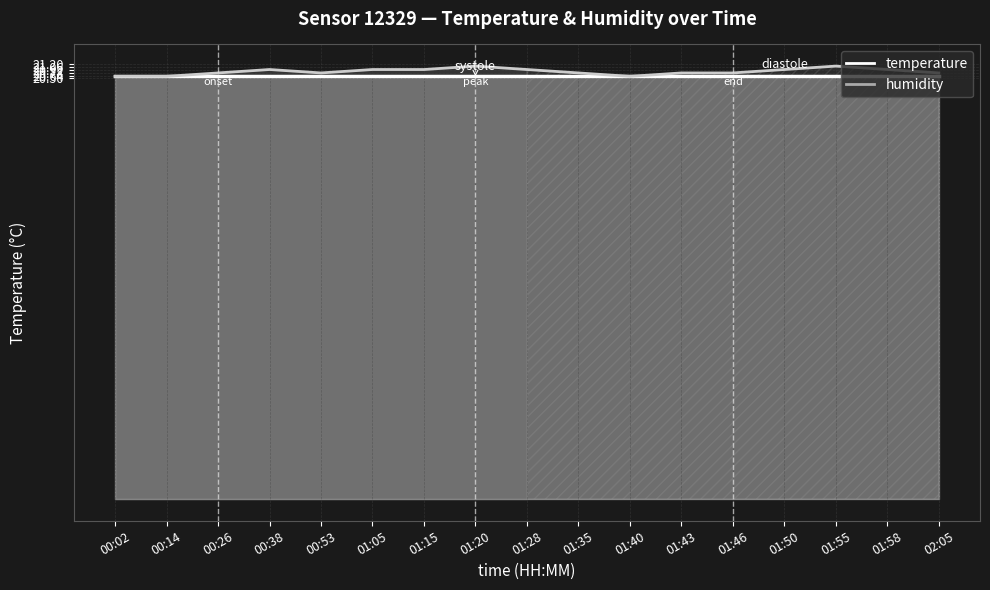

True or false: the data has more than 1 interior local peaks.

True